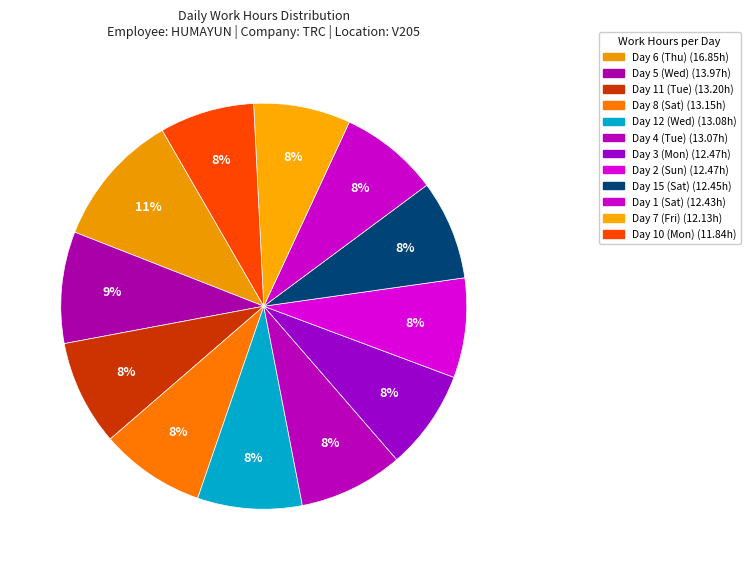

How many slices are in this pie chart?

12